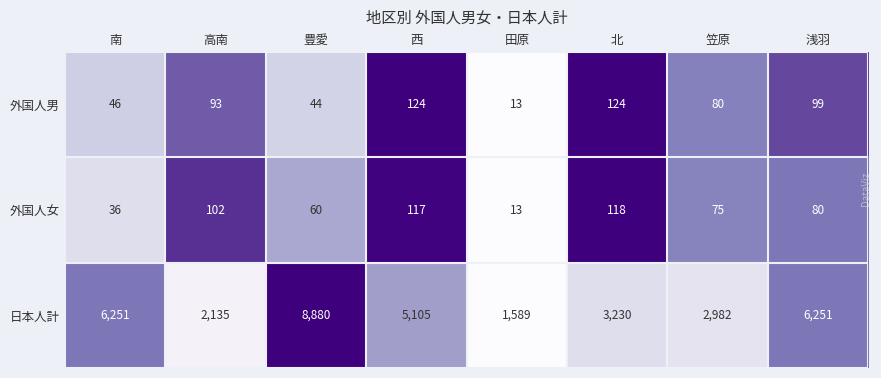

What is the greatest value displayed?

8880